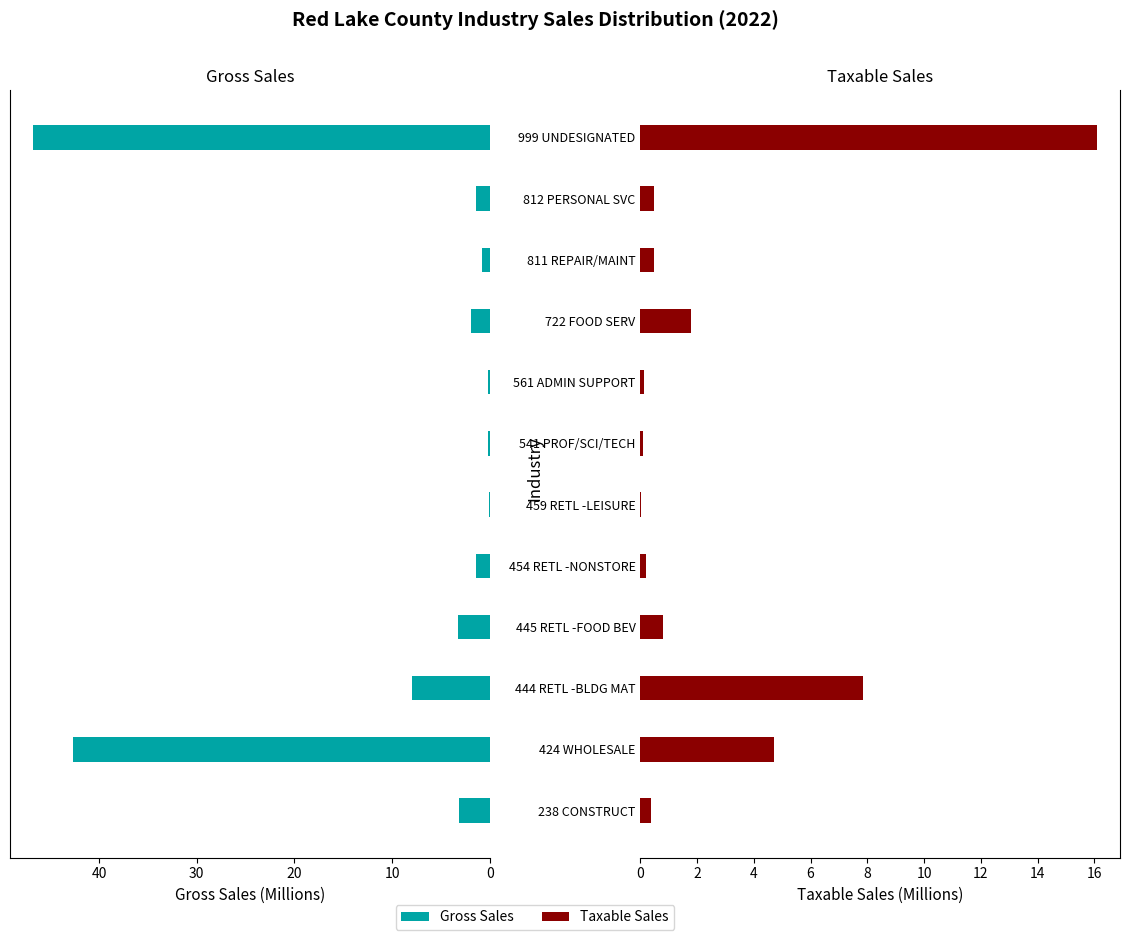

What is the value of the Gross Sales bar at the 10th from the left?

0.7